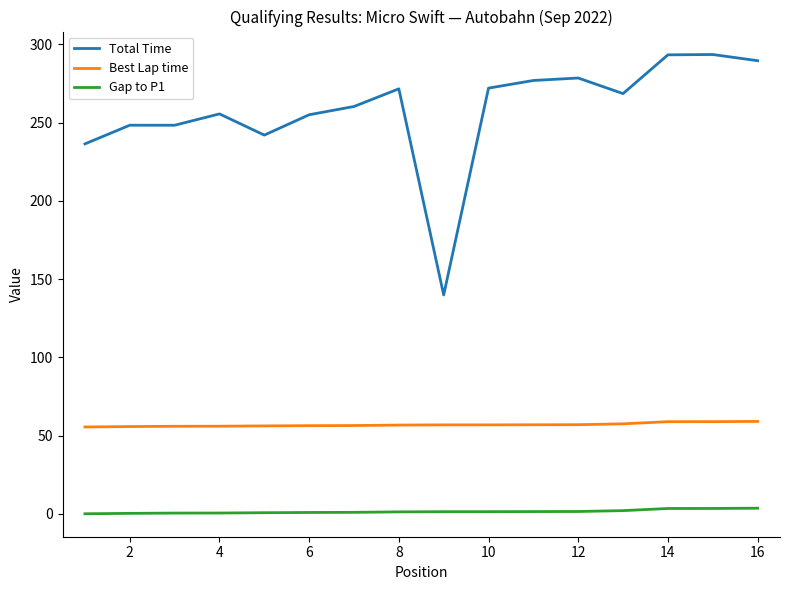

List the series in order of their overall mean, lowest first.

Gap to P1, Best Lap time, Total Time